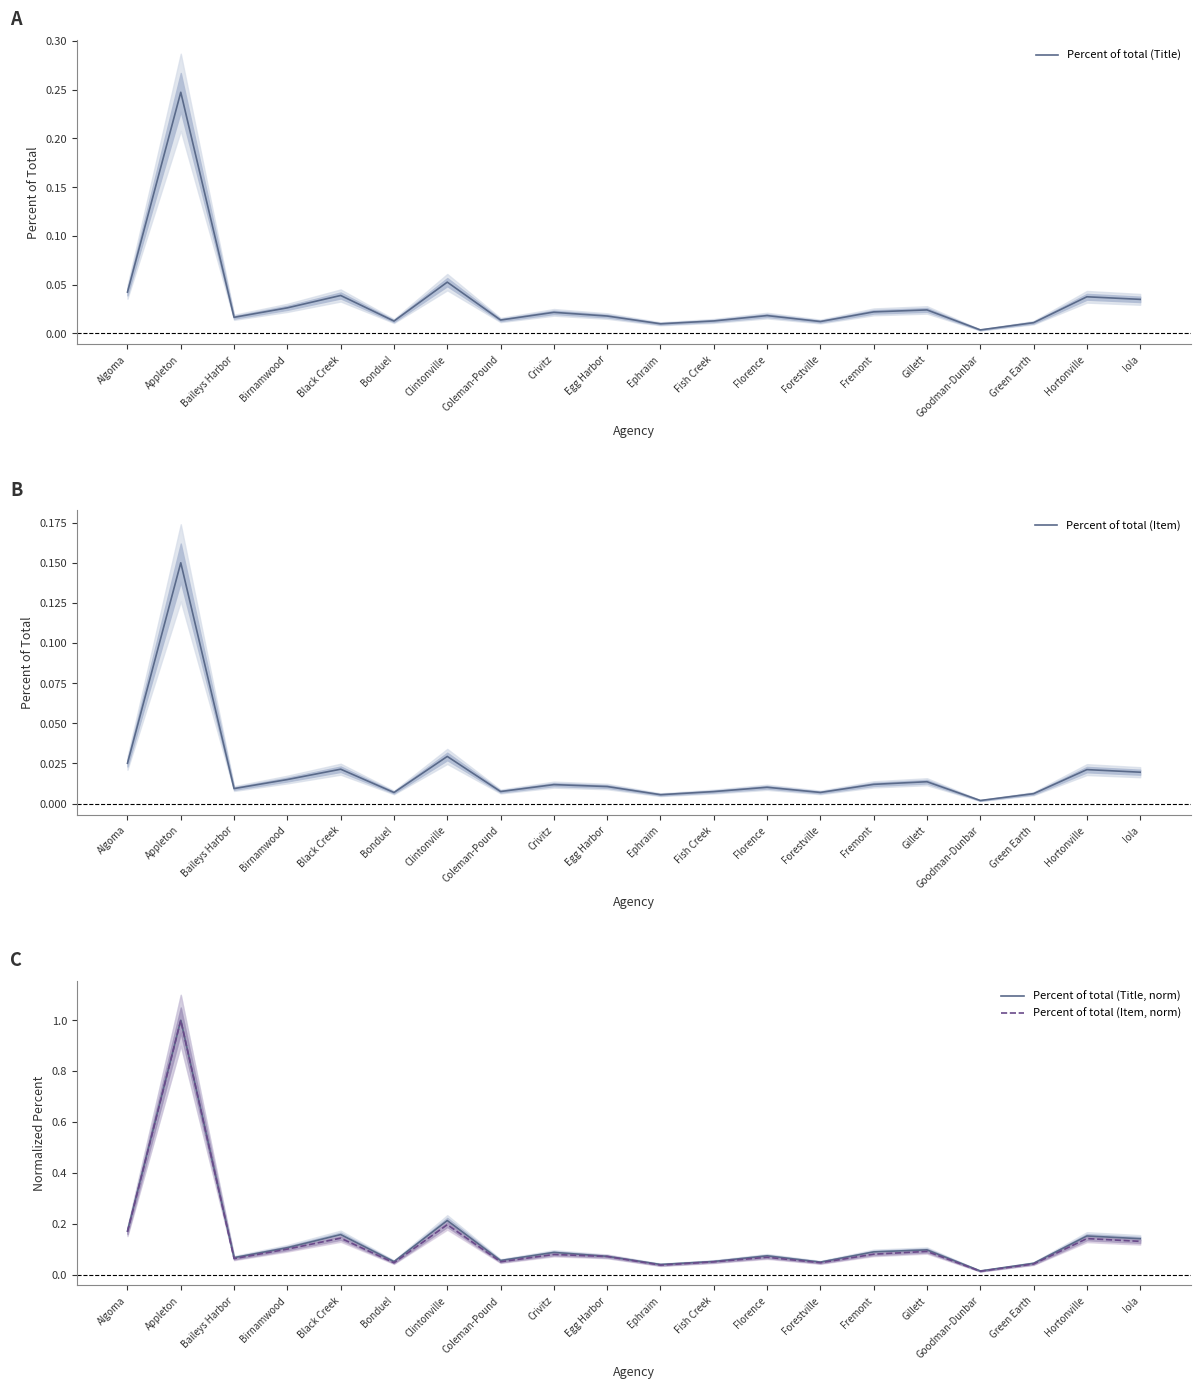

Is the value of Percent of total (Item, norm) at Egg Harbor greater than the value of Percent of total (Title) at Fish Creek?

Yes